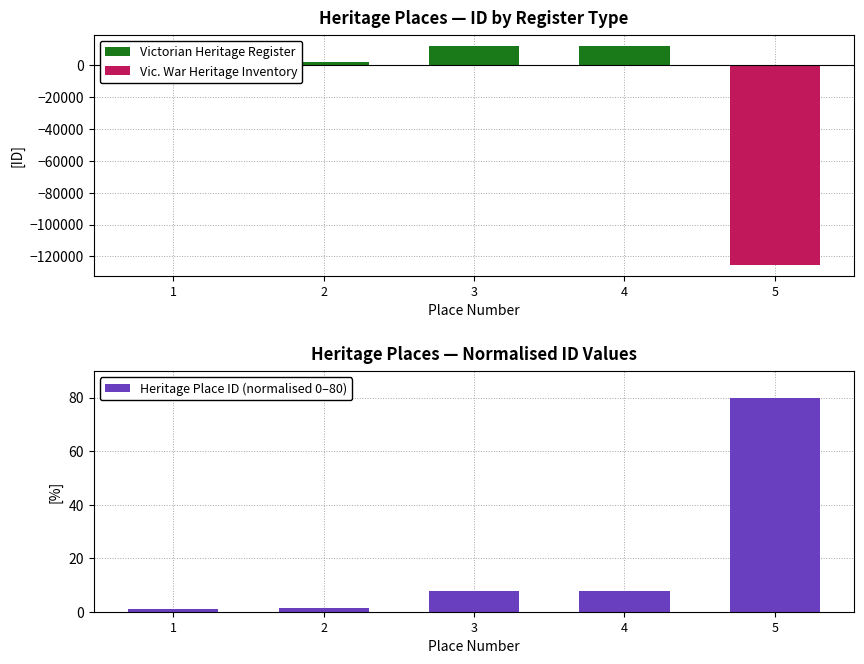

What is the sum of the Heritage Place ID (normalised 0–80) values at 3 and 5?

87.7